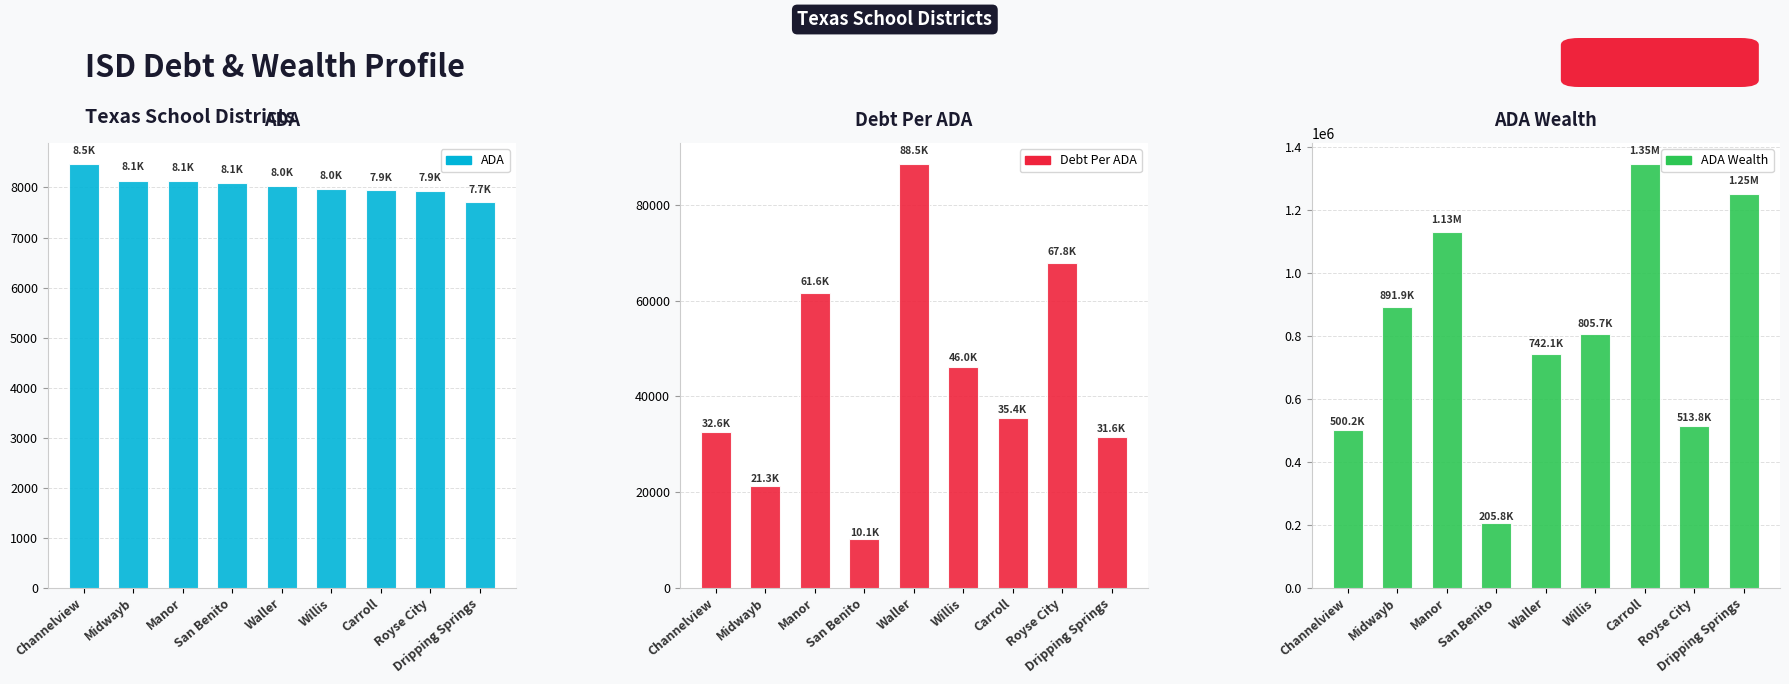

What is the difference between the Debt Per ADA values at Royse City and Willis?

21833.3